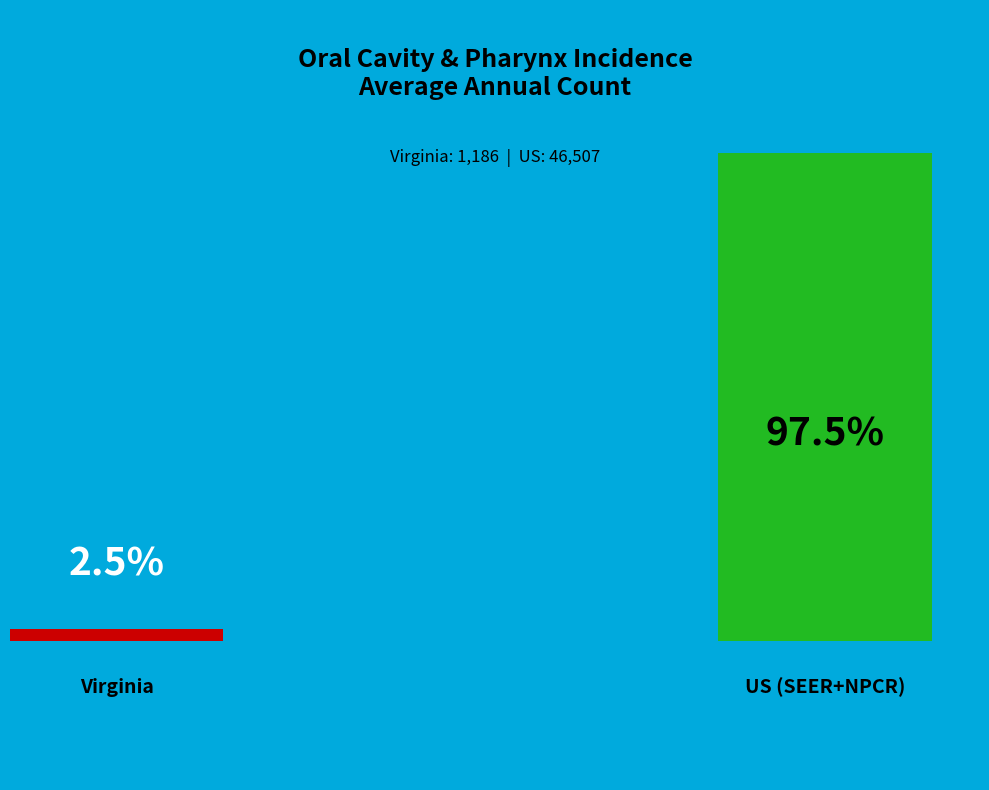

How many segments does this pie chart have?

2